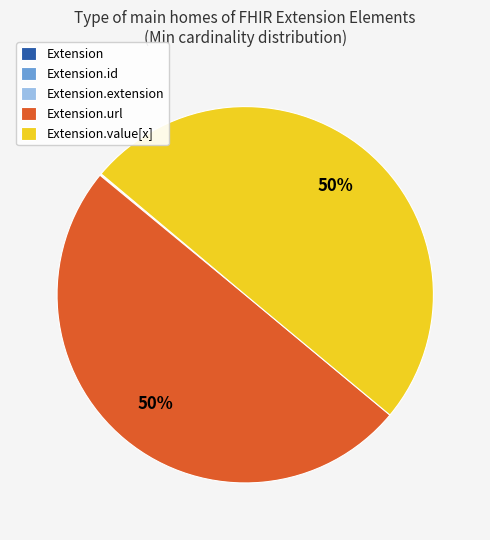

To the nearest percent, what is the difference between the largest and smallest slice percentages?

50%